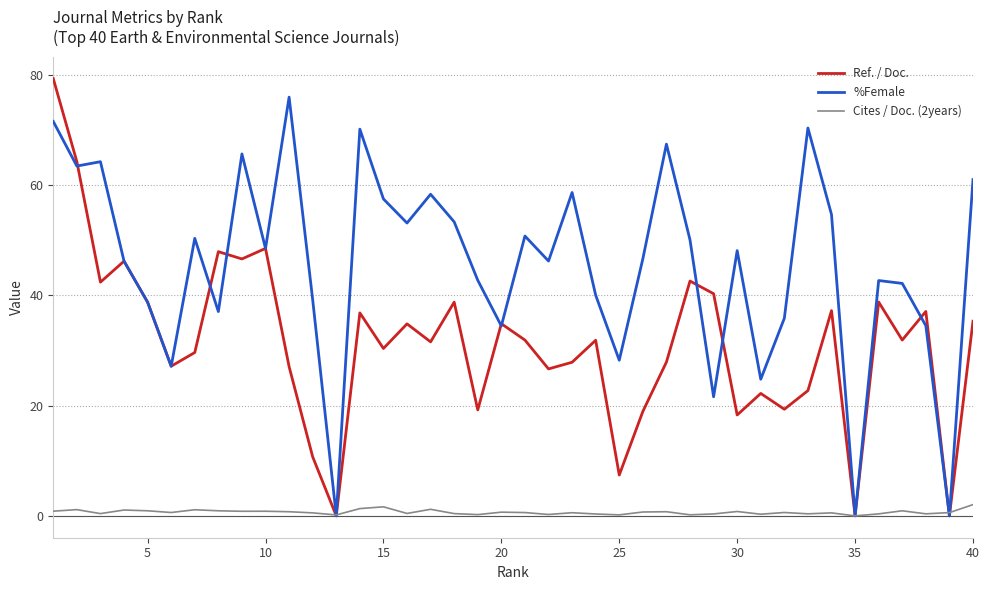

What is the maximum value shown in the chart?

79.4